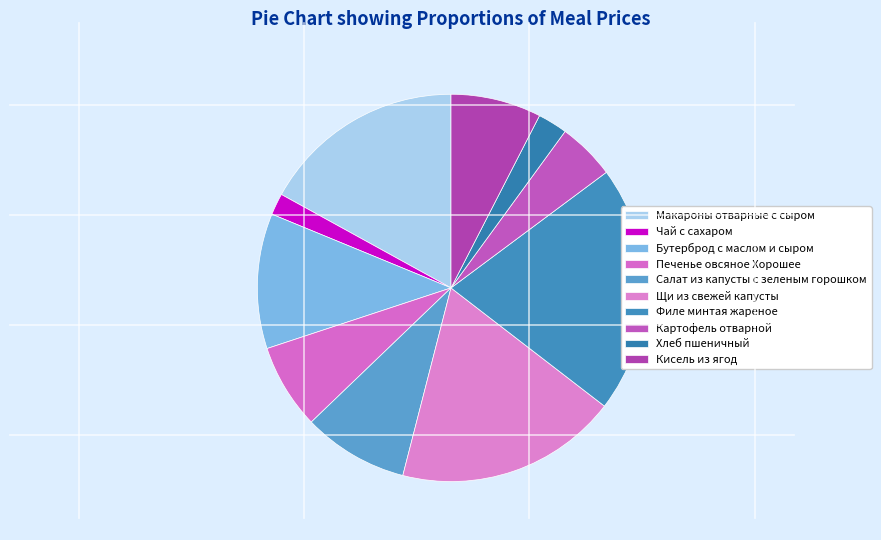

Count the number of slices in the pie.

10